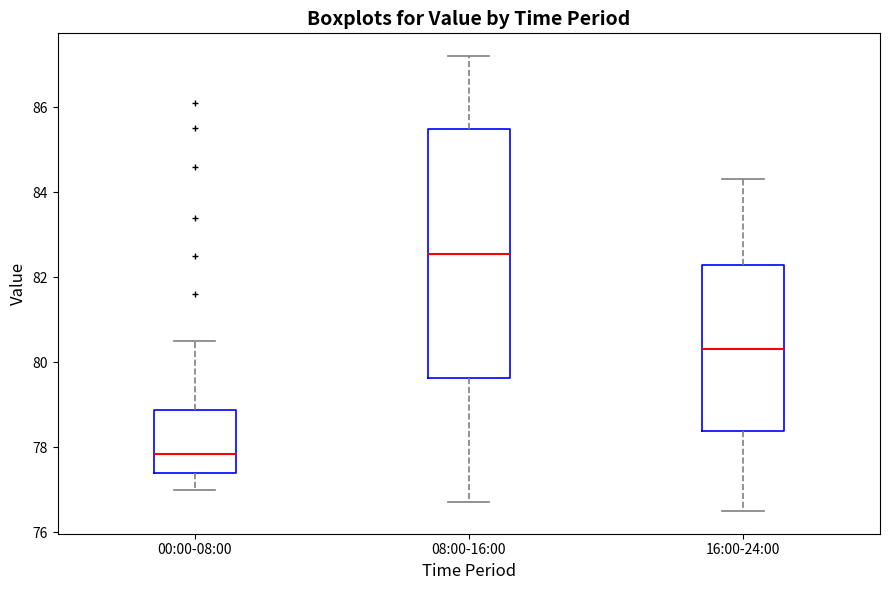

Which box's median line is the highest?

08:00-16:00